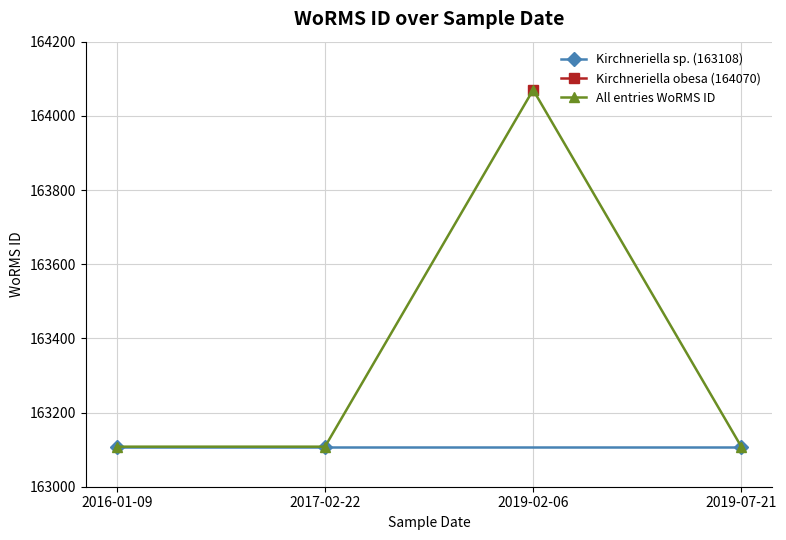

True or false: WoRMS ID (BMCC221) has more than 2 points higher than both neighbors.

False